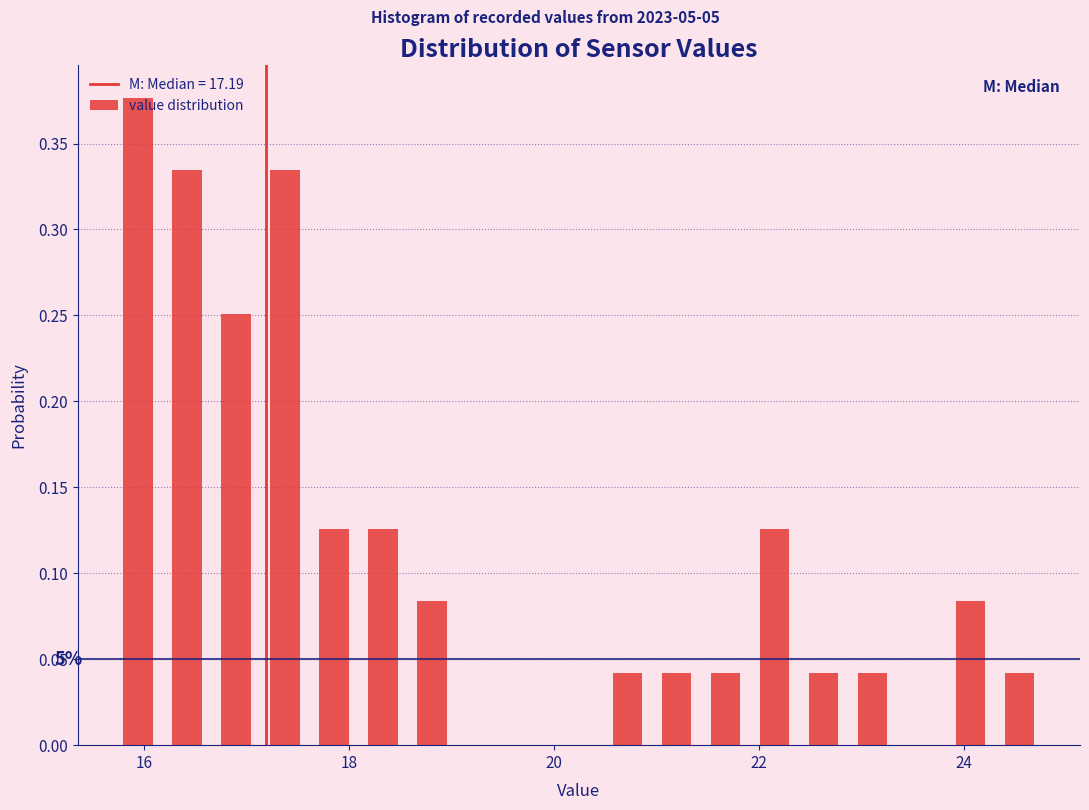

Read against the x-axis, roughly where is the centre of the tallest bar?

16.0